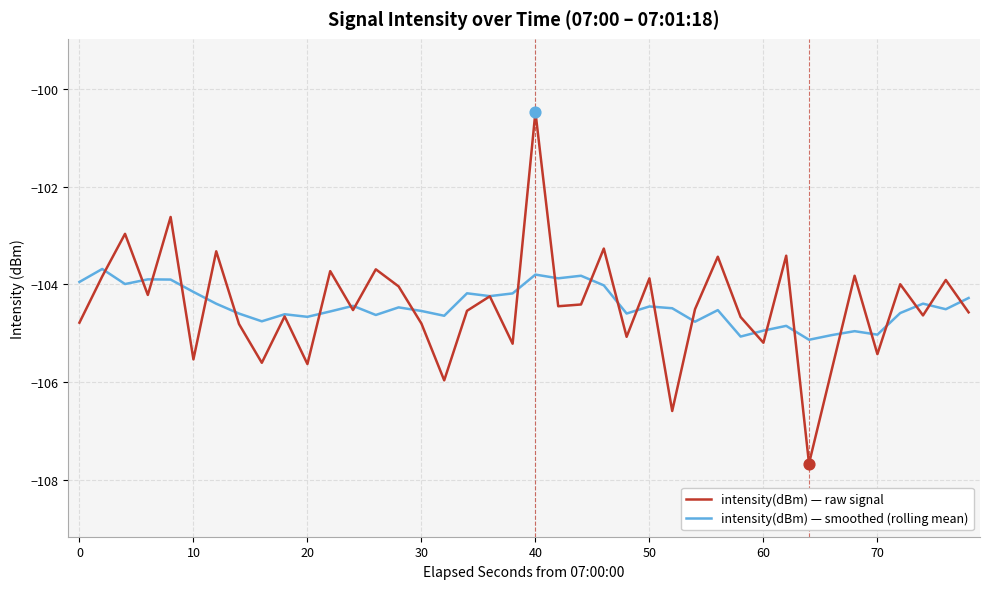

Which series has the widest spread of values?

intensity(dBm) — raw signal